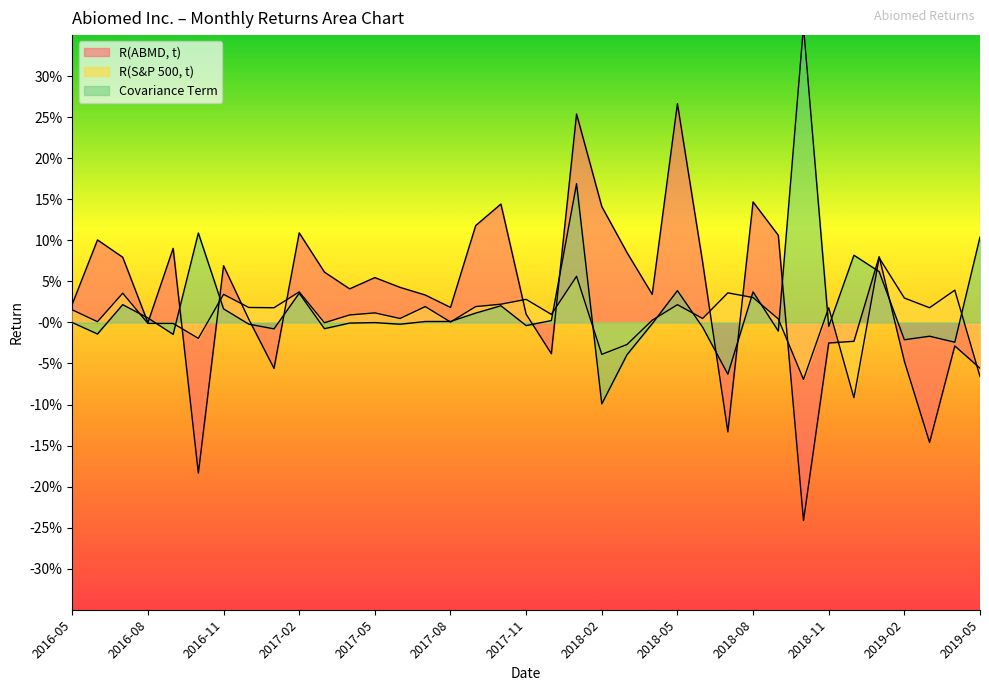

Is the value of R(ABMD, t) at 2018-04 greater than the value of Covariance Term at 2017-05?

Yes